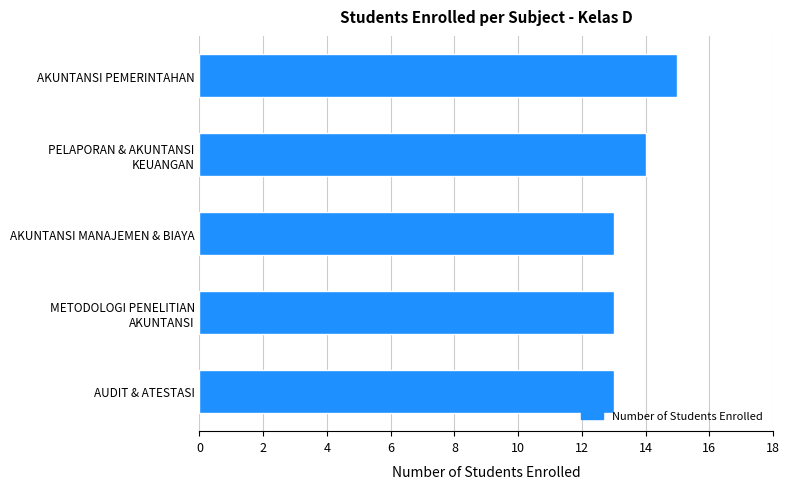

Is it true that the value at AKUNTANSI PEMERINTAHAN is 15?

True